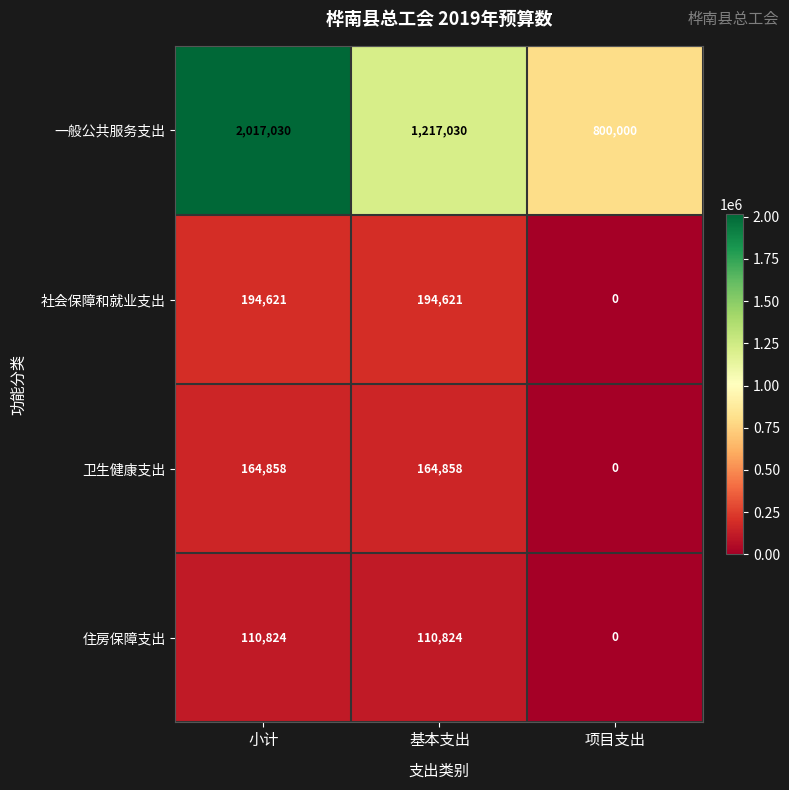

Count the 社会保障和就业支出 values in the range 0 to 194621.

3